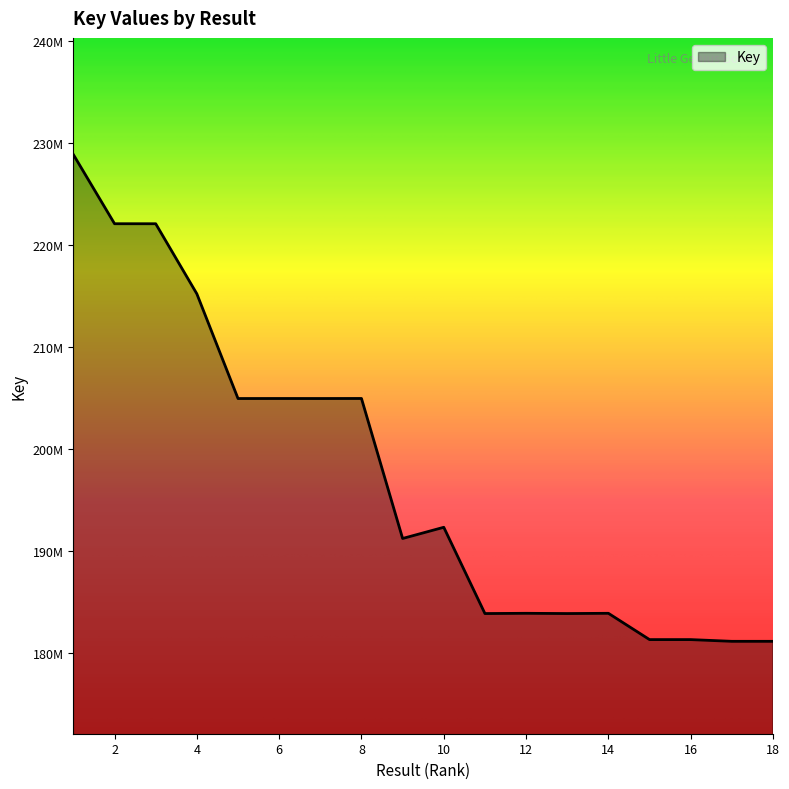

At which category does the chart reach its minimum across all series?

17